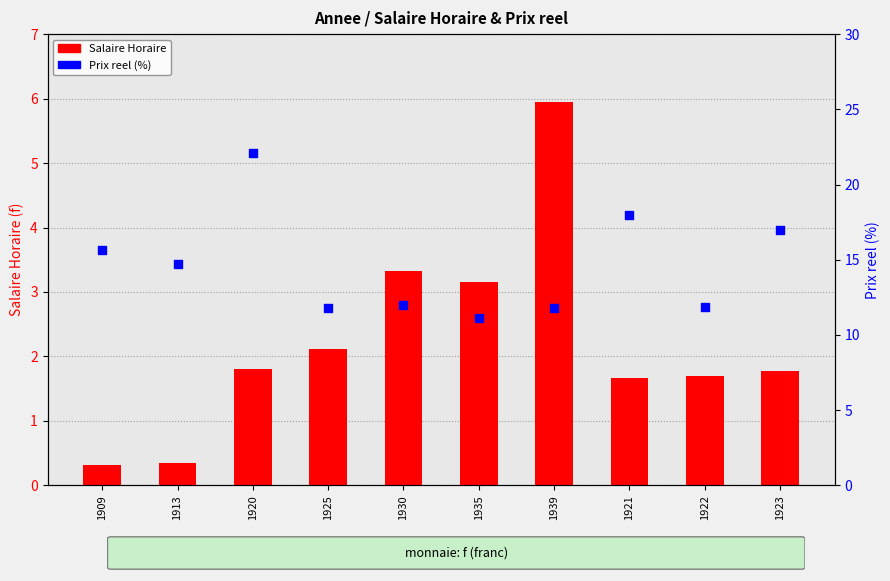

At which category is the sum across all series the highest?

1920